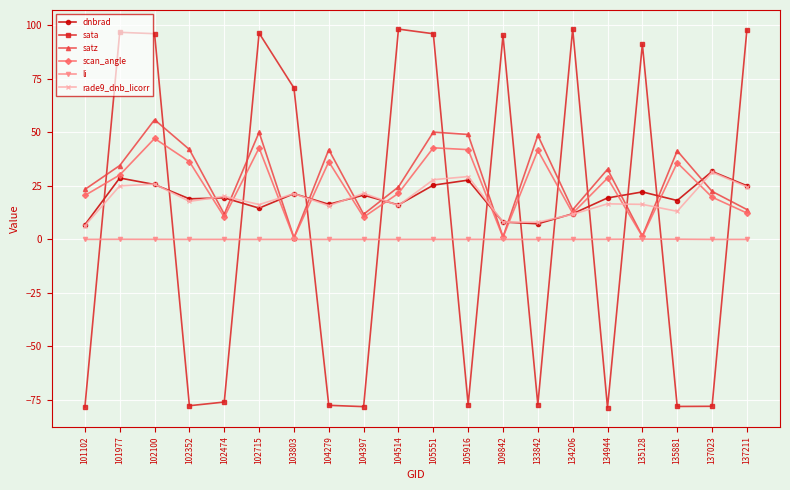

The dnbrad series shows 21.4 at 103803. True or false?

True